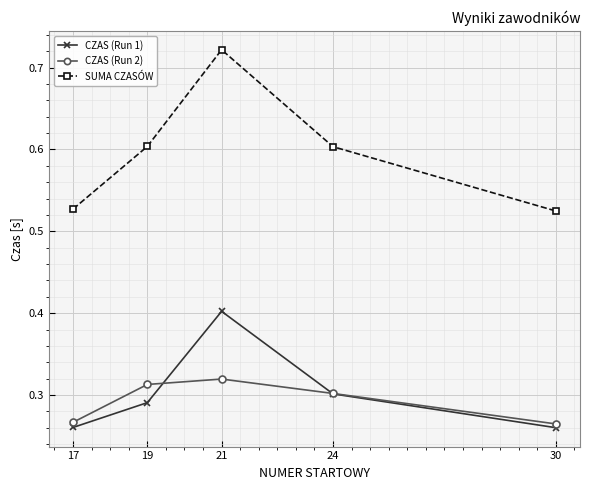

At which category does the chart reach its peak across all series?

21